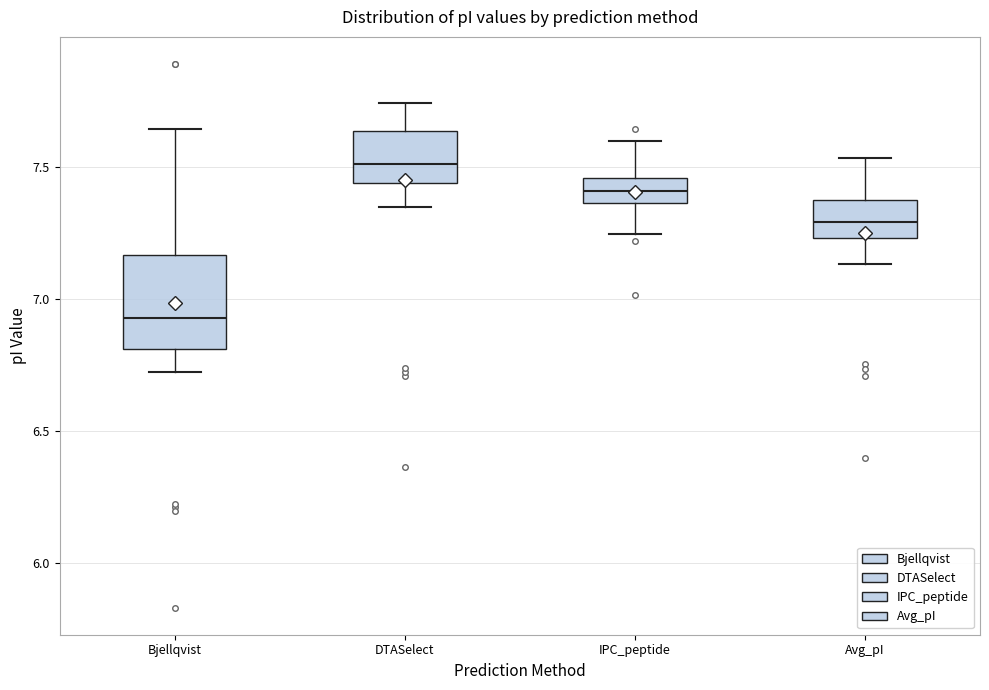

Which box is the tallest, from its lower edge to its upper edge?

Bjellqvist